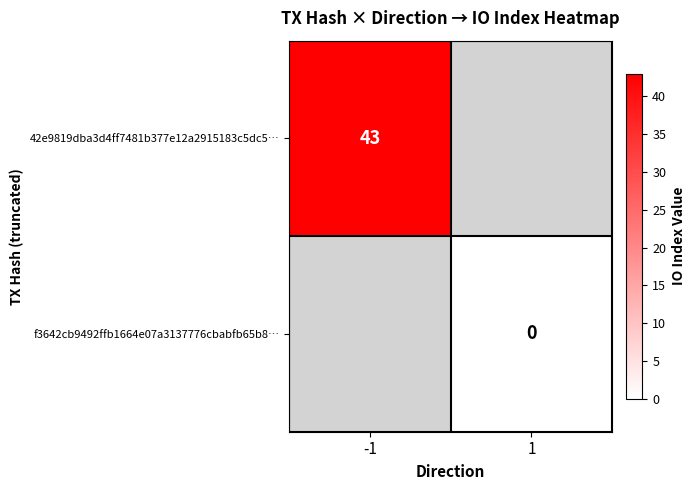

The value of 42e9819dba3d4ff7481b377e12a2915183c5dc5… at -1 is 43. True or false?

True